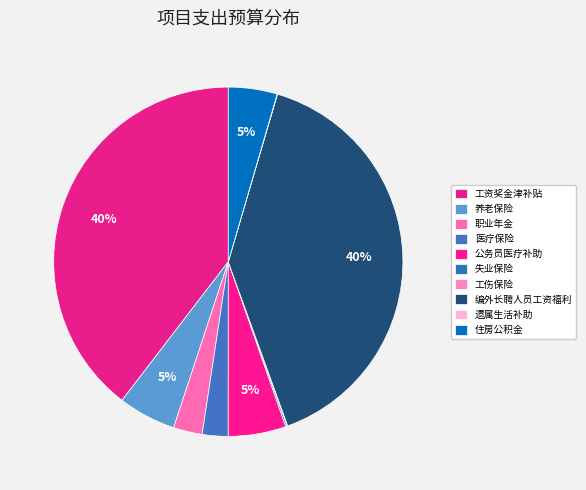

True or false: 编外长聘人员工资福利 accounts for 40% of the total.

True